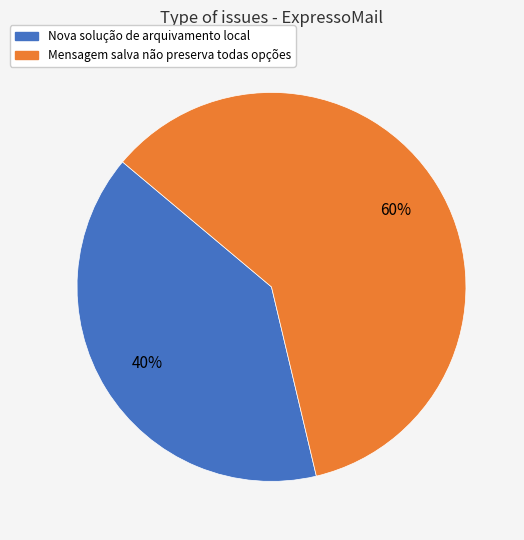

To the nearest percent, what percentage of the pie is Nova solução de arquivamento local?

40%